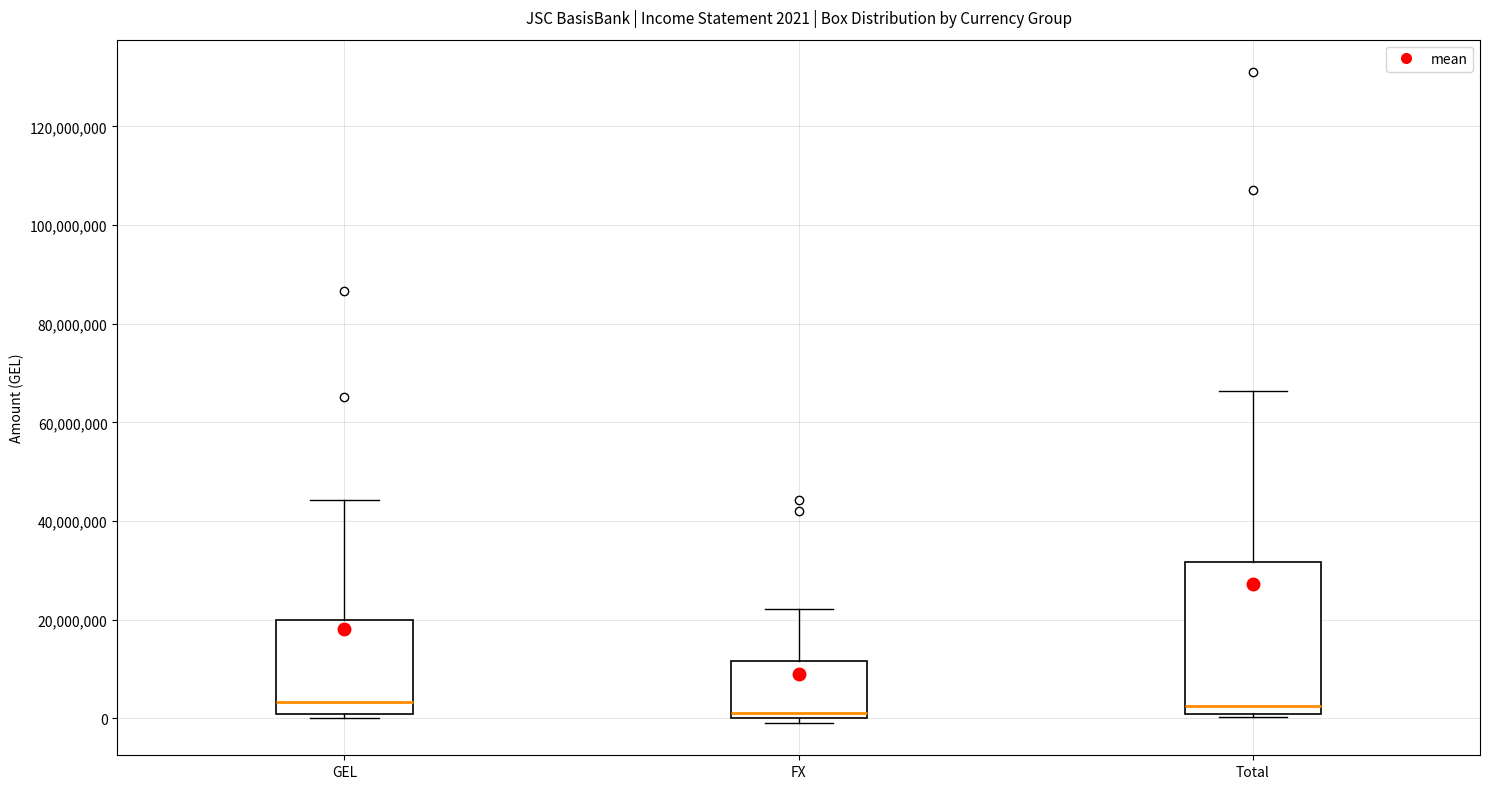

Which box is the tallest, from its lower edge to its upper edge?

Total